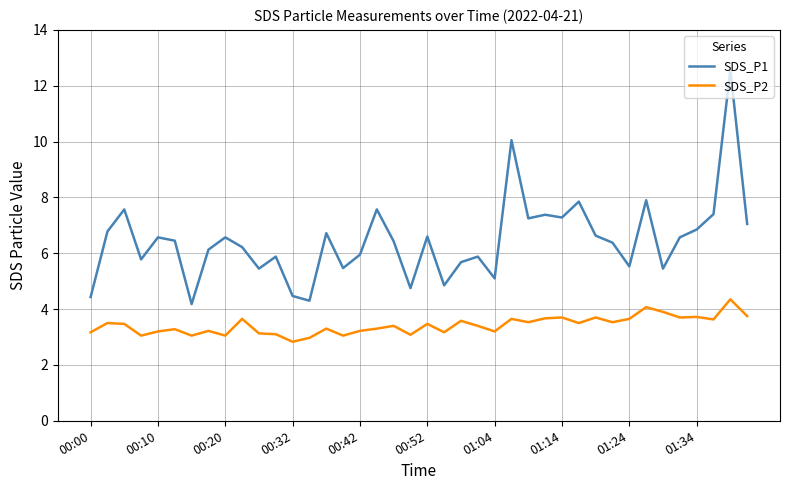

Rank the series by their average value, from highest to lowest.

SDS_P1, SDS_P2